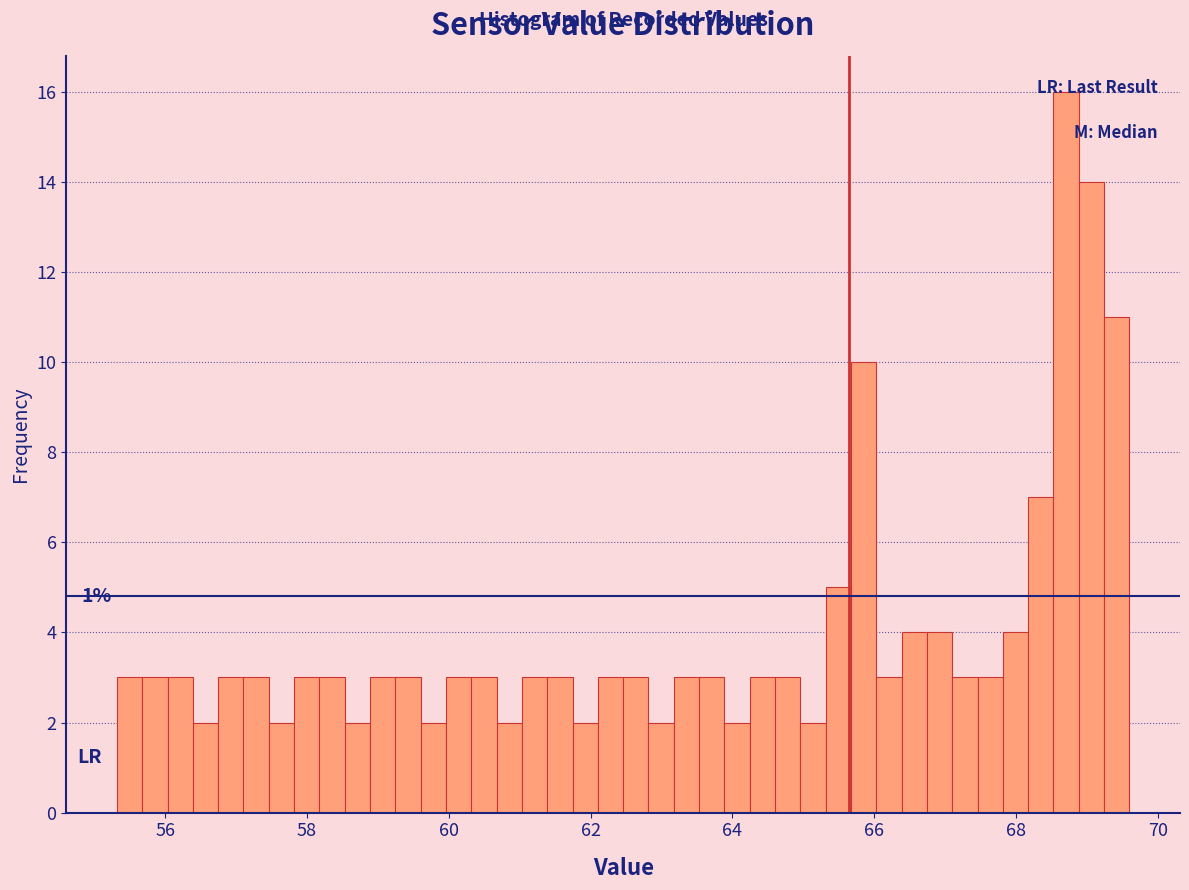

Read against the x-axis, roughly where is the centre of the tallest bar?

68.8